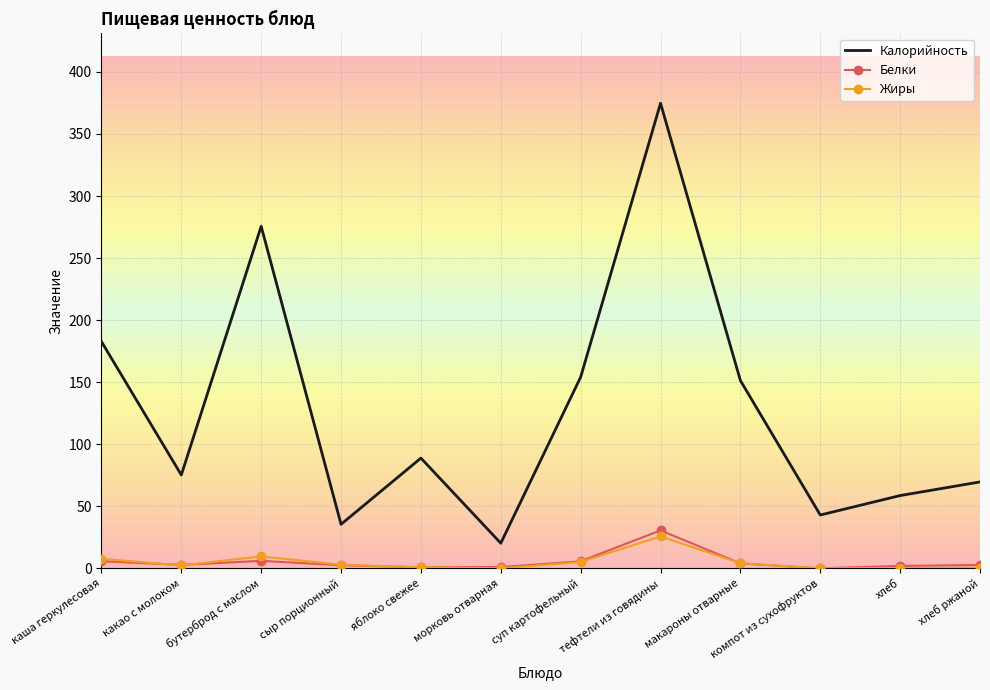

Is it true that Жиры equals -13.0 at морковь отварная?

False